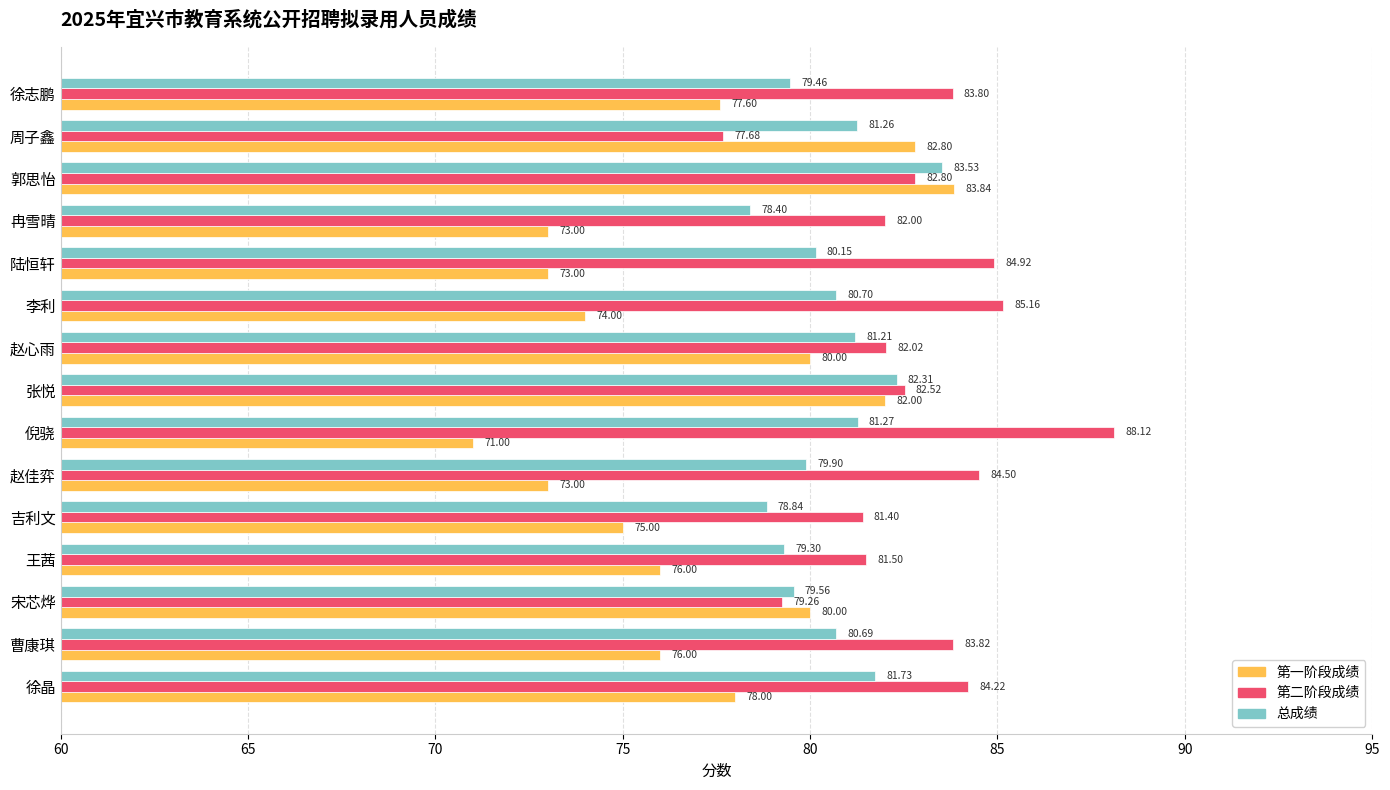

Which series has the widest spread of values?

第一阶段成绩